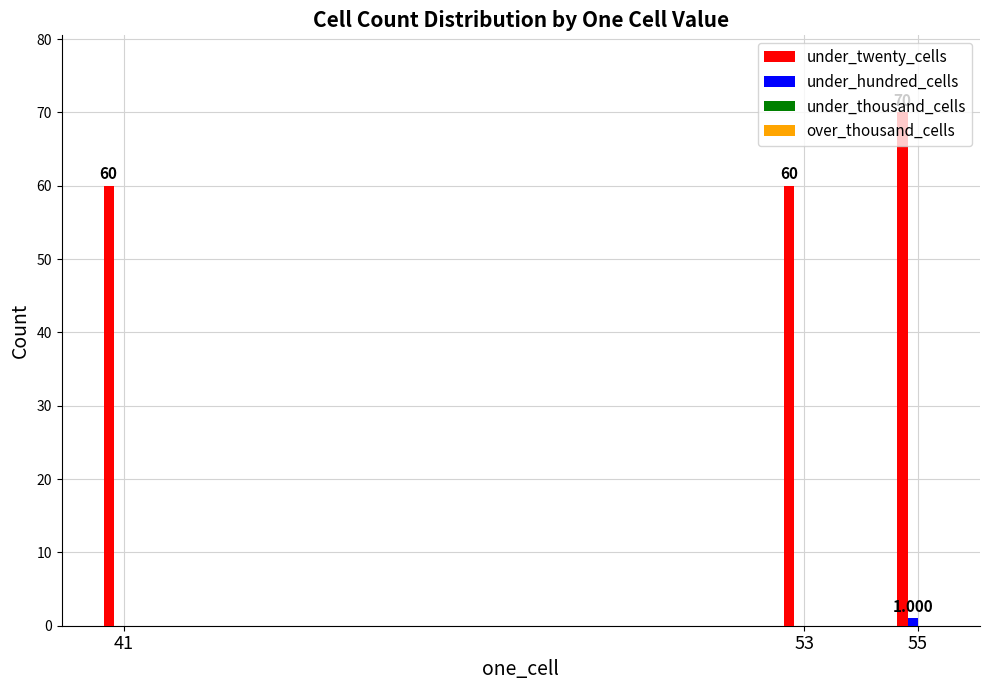

Which series changed the most between 53 and 55?

under_twenty_cells